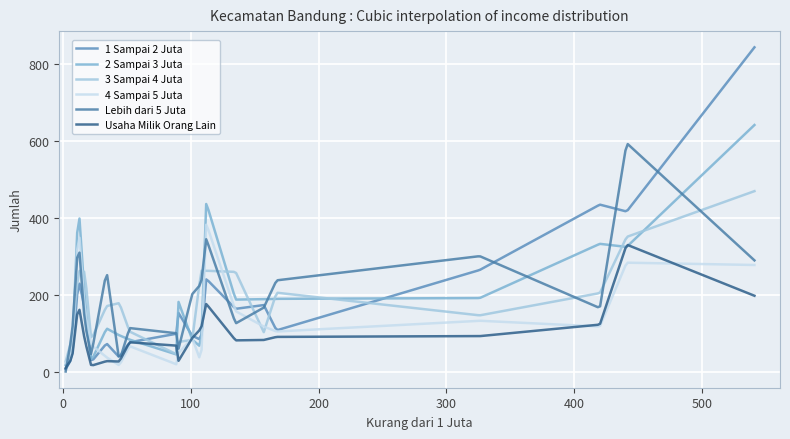

What is the maximum value for Usaha Milik Orang Lain?

329.9